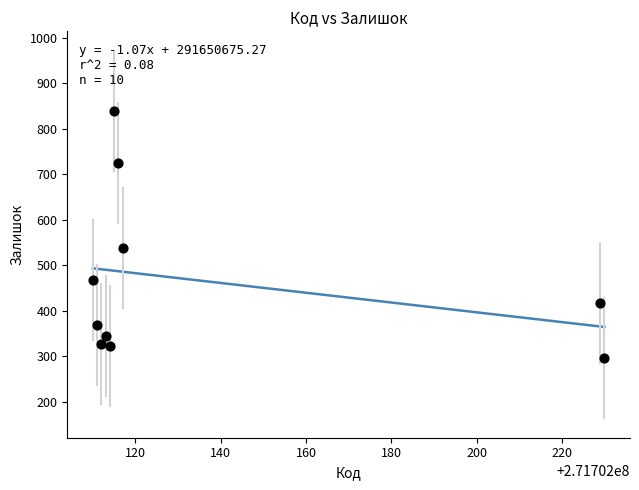

What Y value in the scatter plot is closest to 567?

538